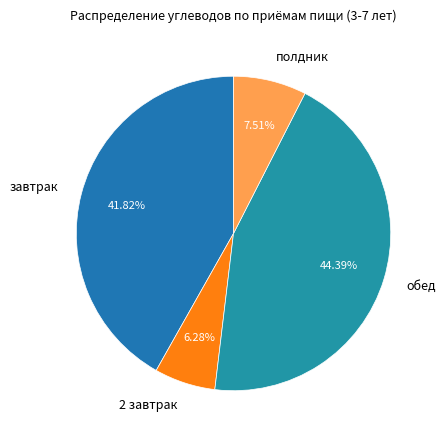

To the nearest percent, what is the difference between the largest and smallest slice percentages?

38%